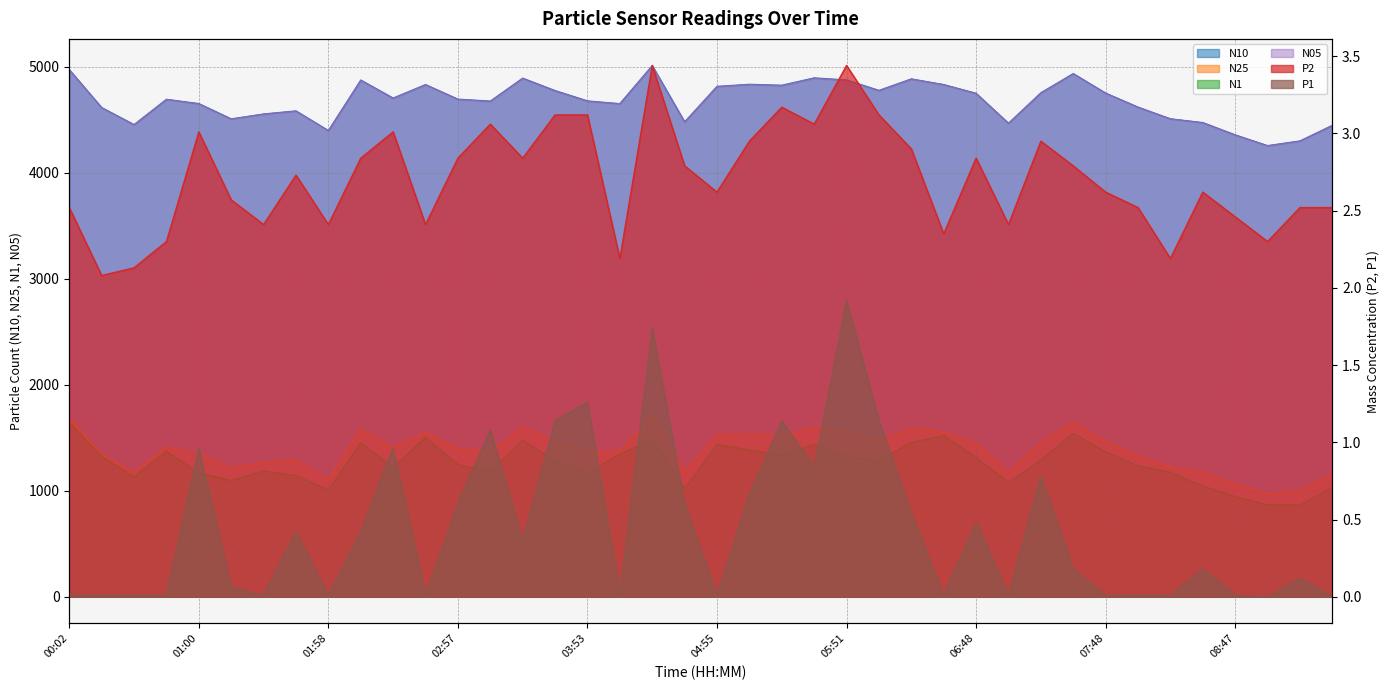

True or false: N1 and N25 cross at least once.

False